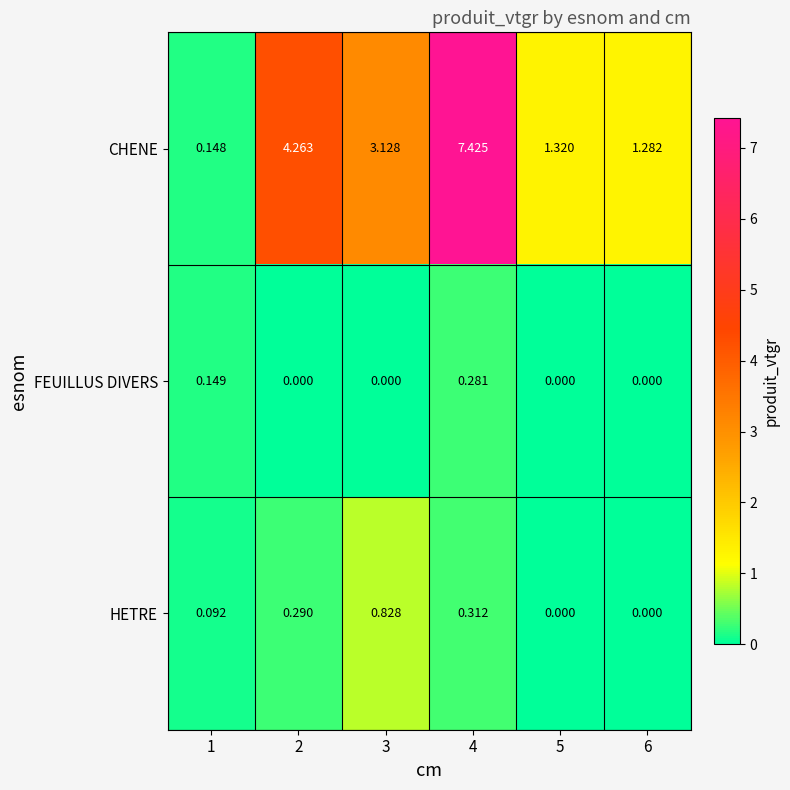

How many positive values does the FEUILLUS DIVERS series have?

2